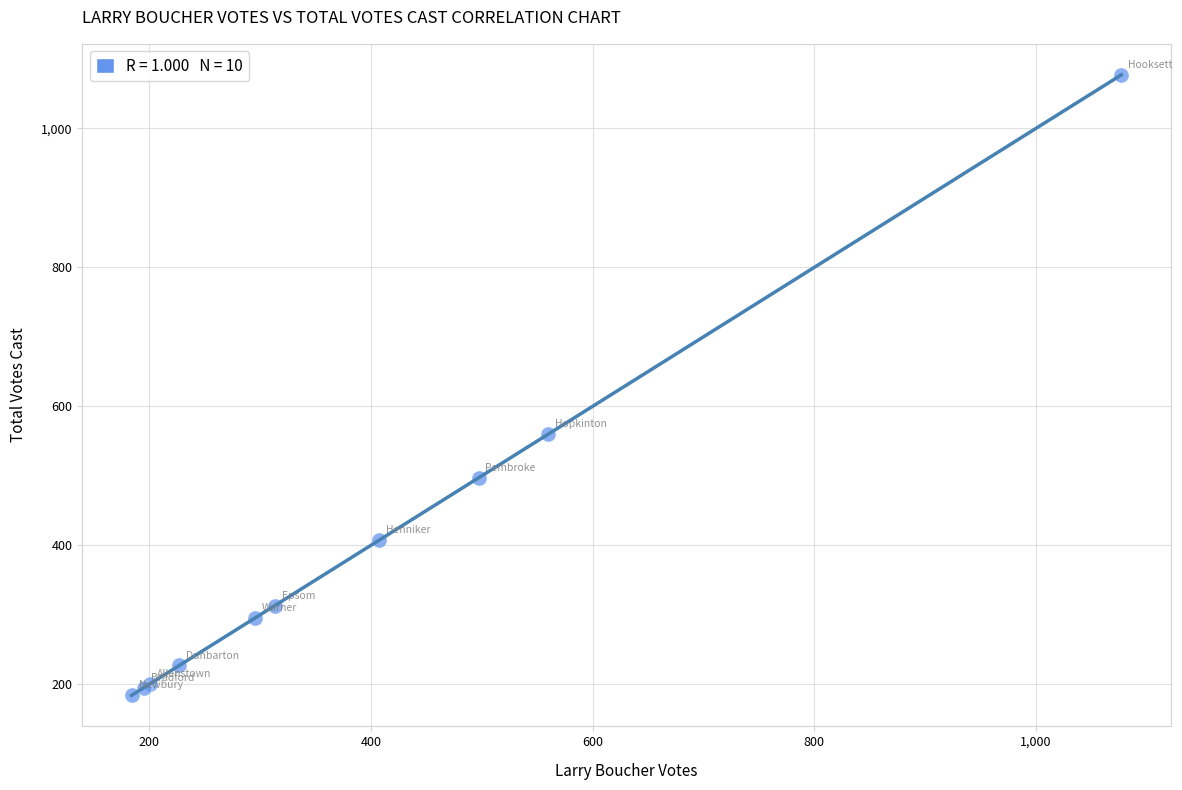

What Y value in the scatter plot is closest to 630?

560